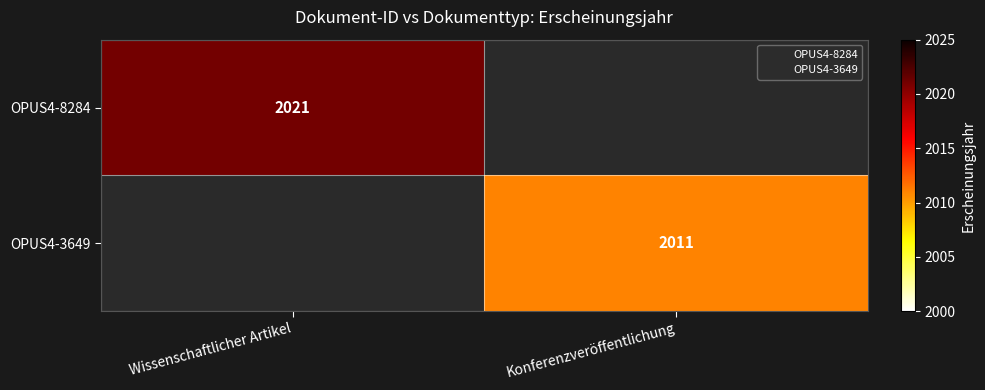

The OPUS4-8284 series shows 3508 at Wissenschaftlicher Artikel. True or false?

False